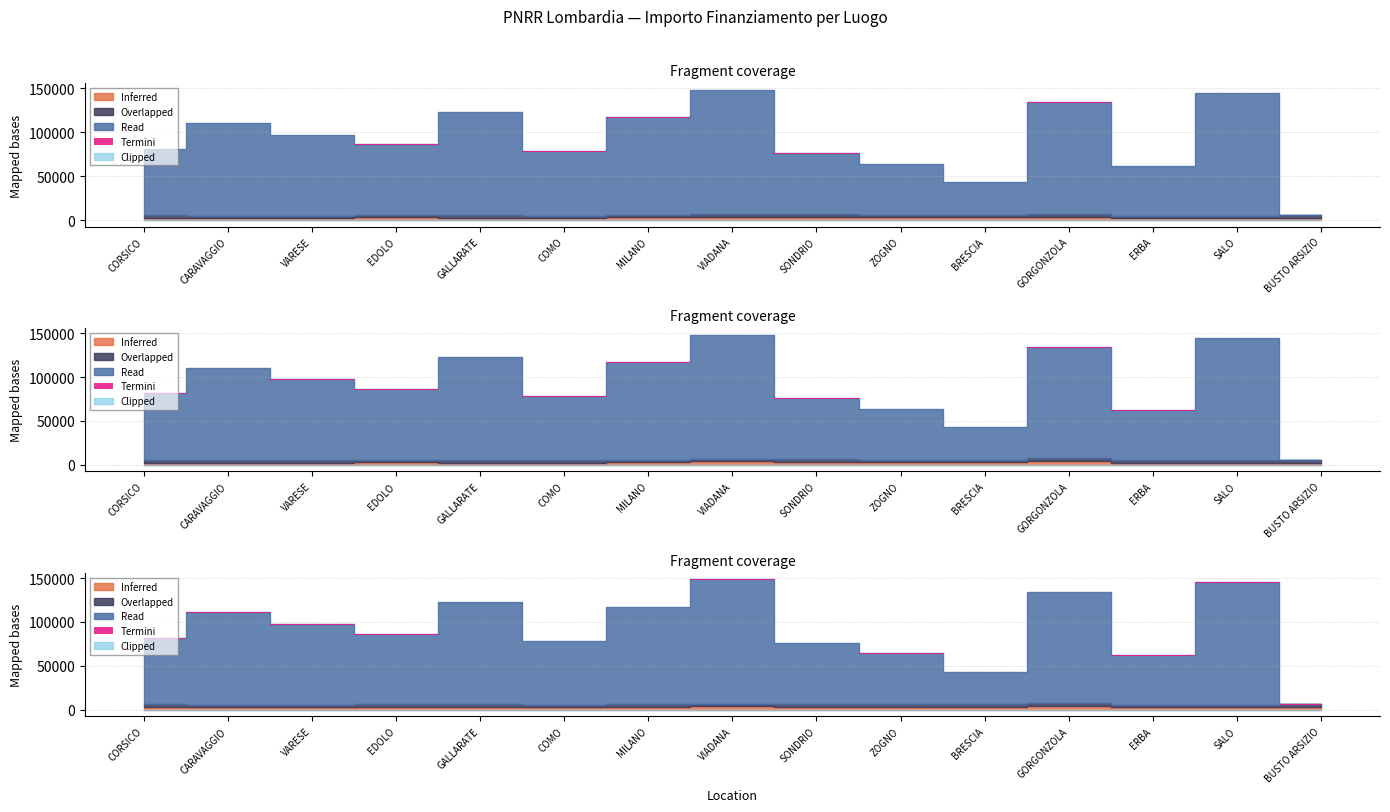

Is it true that Read equals 58273.5 at ZOGNO?

True